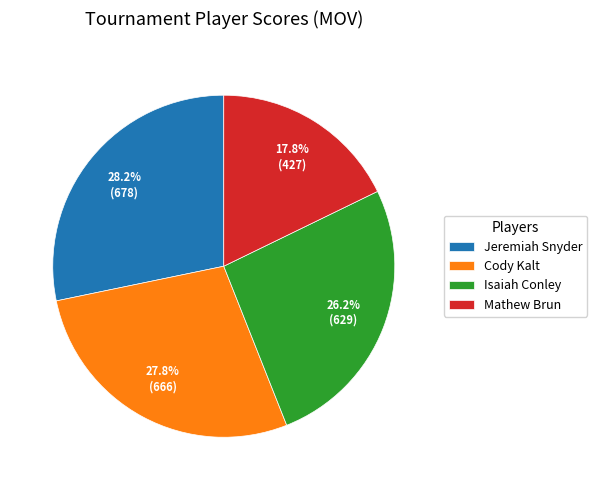

What percentage is the Cody Kalt slice, to the nearest percent?

28%